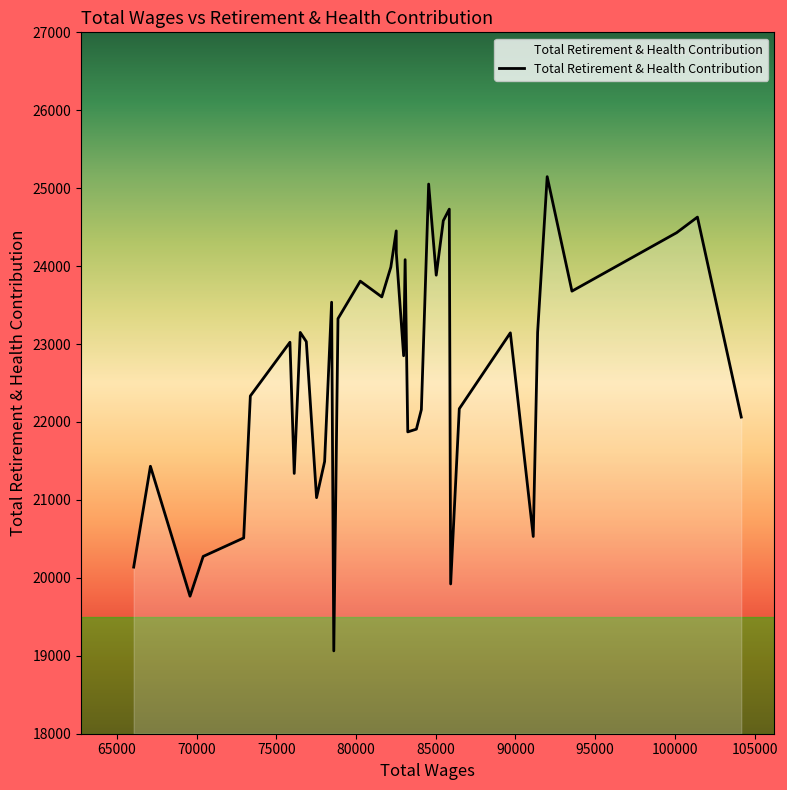

What is the smallest value displayed?

19063